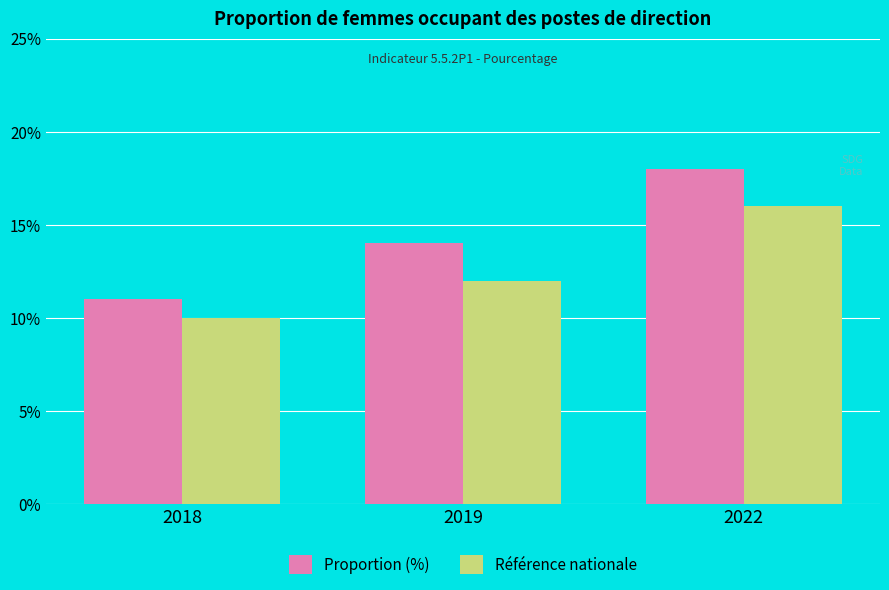

What is the approximate value of Proportion (%) at 2019?

14